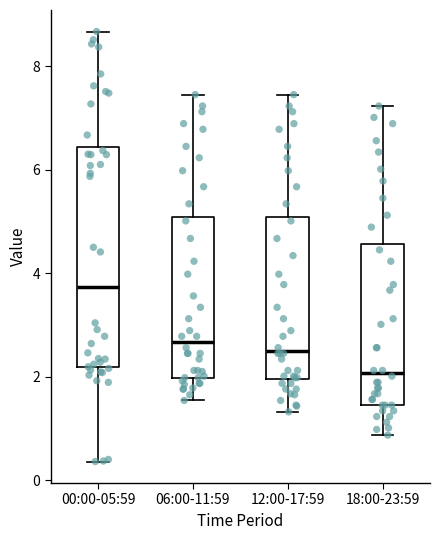

Comparing the boxes themselves (not the whiskers), which one is the tallest?

00:00-05:59